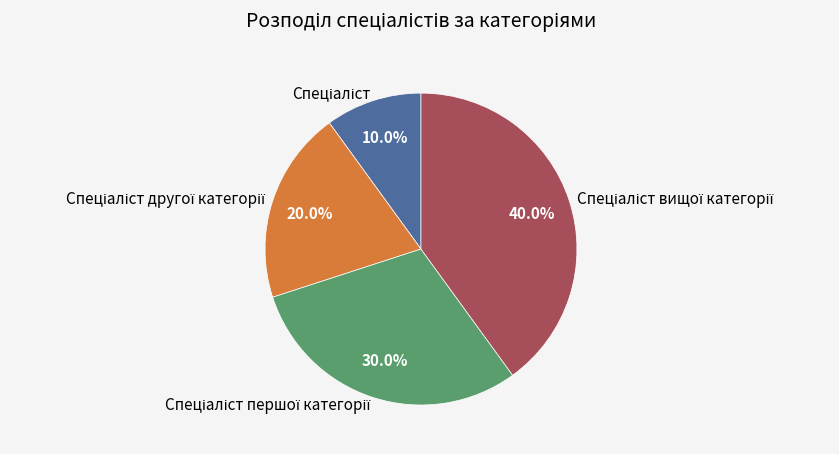

Is there a majority slice in this chart?

No